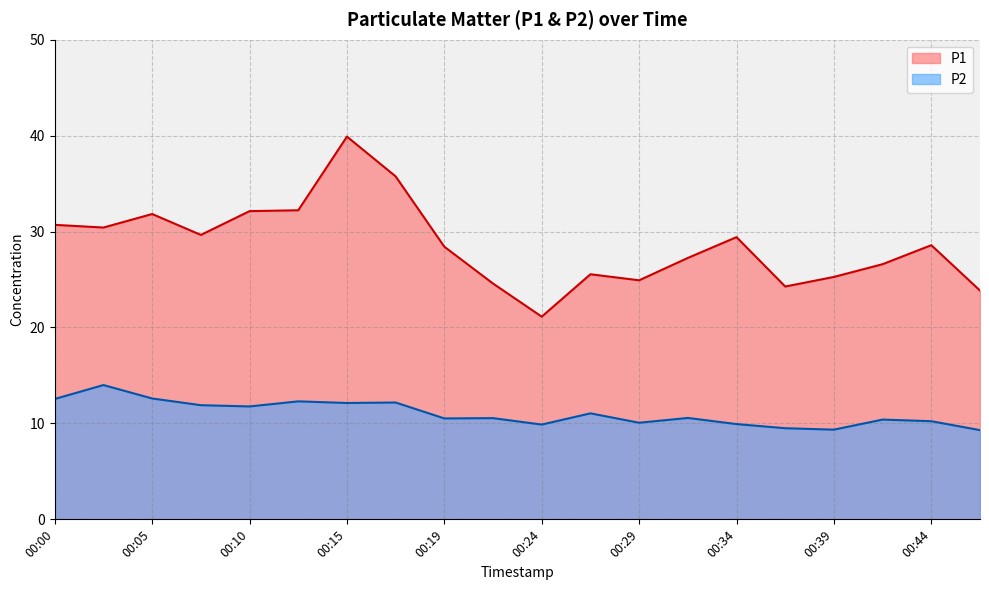

Reading left to right, list all the values displayed in this chart.

P1: 30.7	30.4	31.8	29.6	32.1	32.2	39.9	35.8	28.4	24.6	21.1	25.6	24.9	27.2	29.4	24.3	25.3	26.6	28.6	23.9
P2: 12.6	14.0	12.6	11.9	11.8	12.3	12.1	12.2	10.5	10.6	9.9	11.1	10.1	10.6	9.9	9.5	9.3	10.4	10.2	9.3